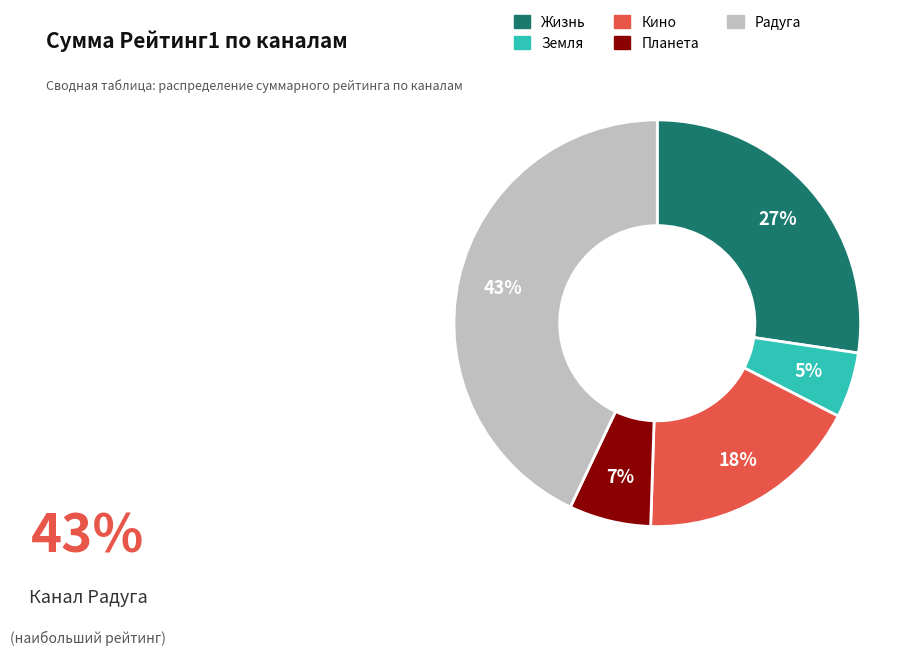

To the nearest percent, what is the difference between the Жизнь and Земля slice percentages?

22%